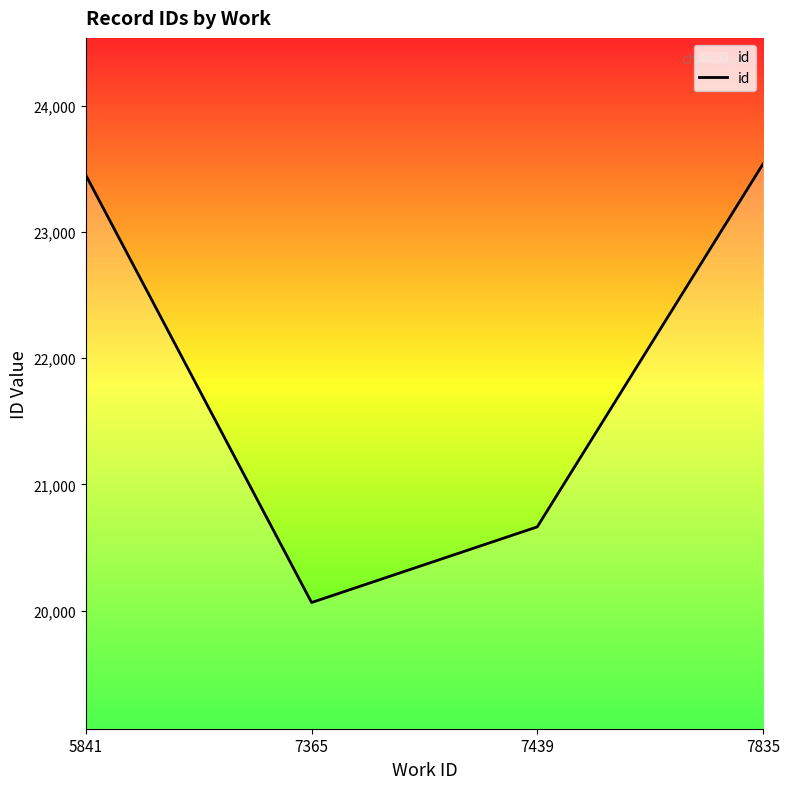

At which label is the value closest to 21801?

7439